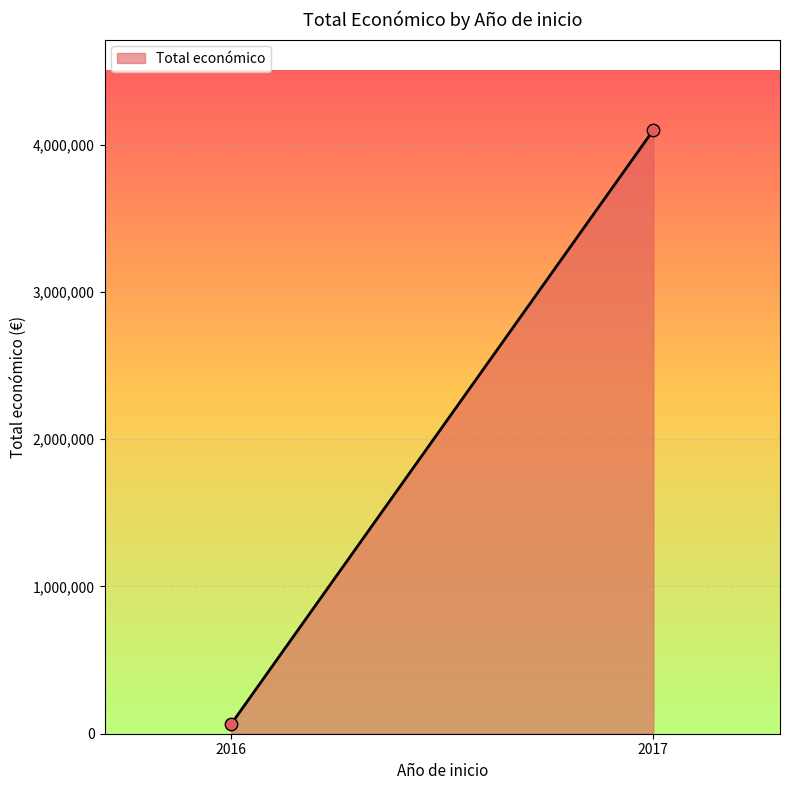

What is the average Y value?

2082608